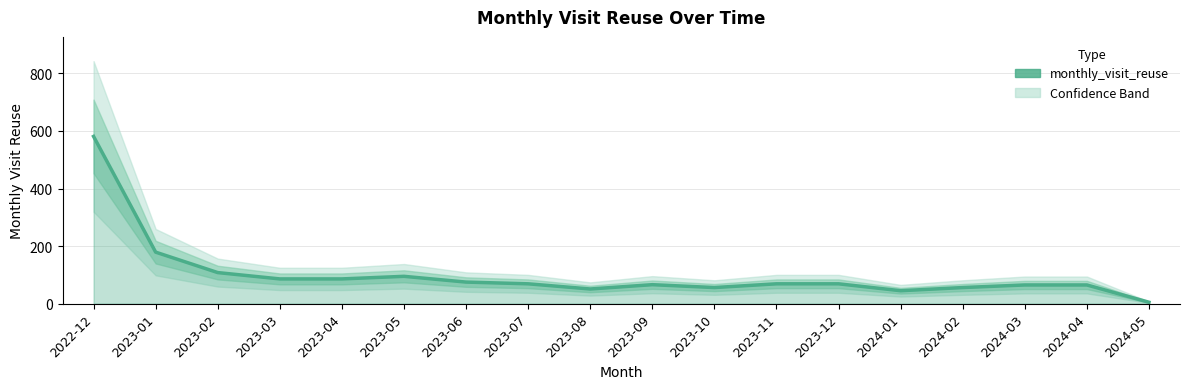

Reading left to right, extract all data points from this chart.

2022-12=581	2023-01=179	2023-02=108	2023-03=86	2023-04=86	2023-05=95	2023-06=75	2023-07=69	2023-08=51	2023-09=66	2023-10=56	2023-11=69	2023-12=69	2024-01=45	2024-02=56	2024-03=65	2024-04=65	2024-05=5